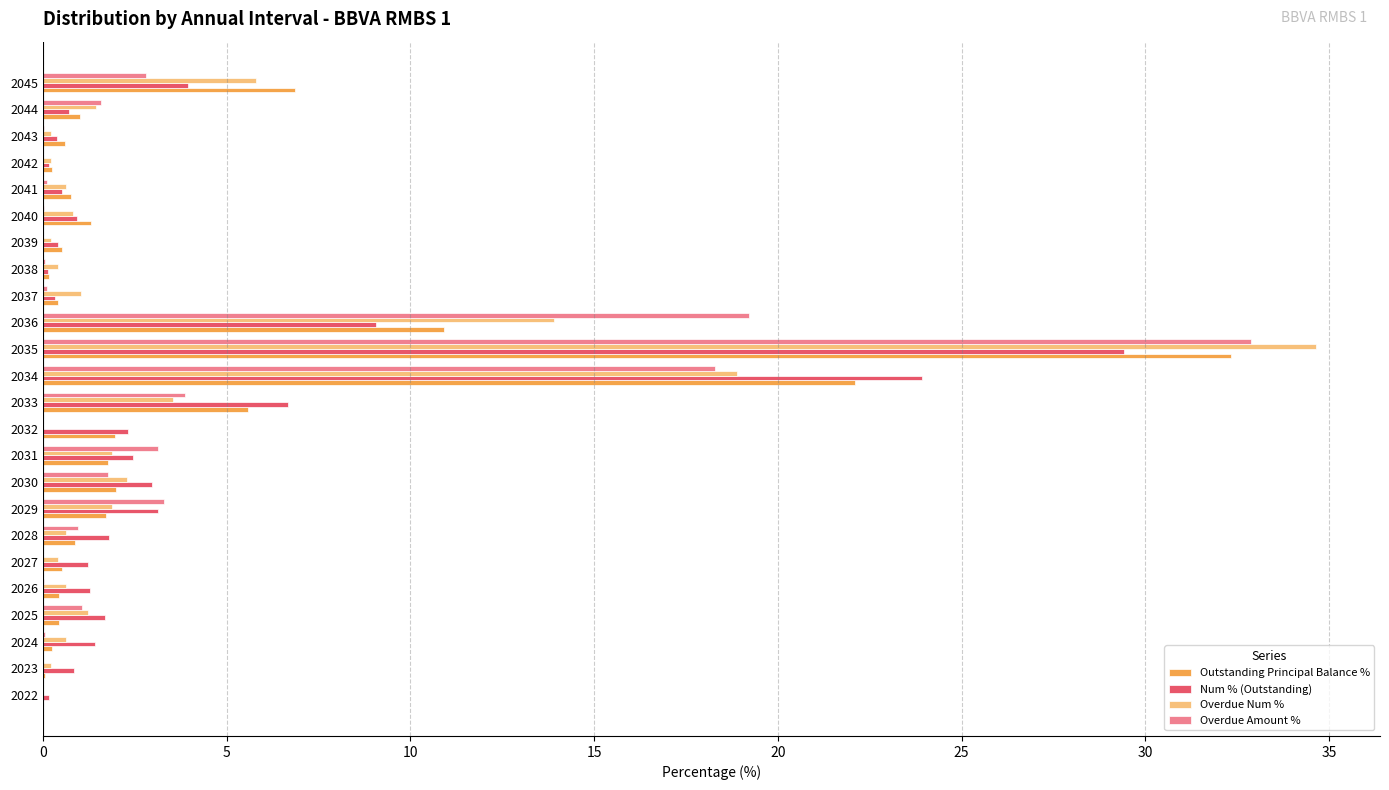

At which label is Overdue Num % closest to 17?

2034